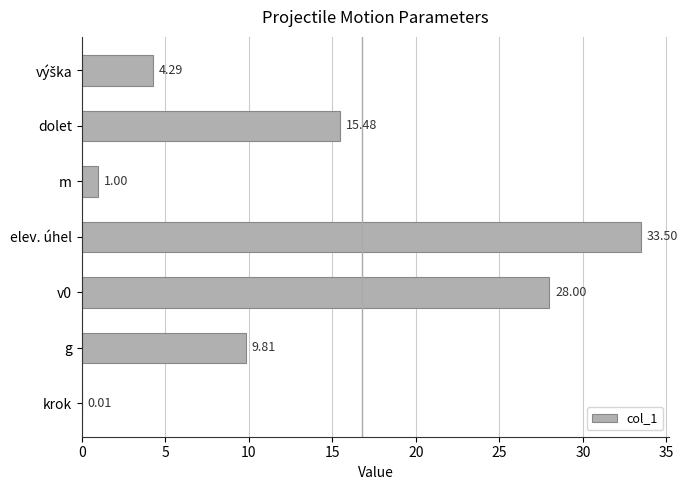

How many distinct data groups are displayed?

1